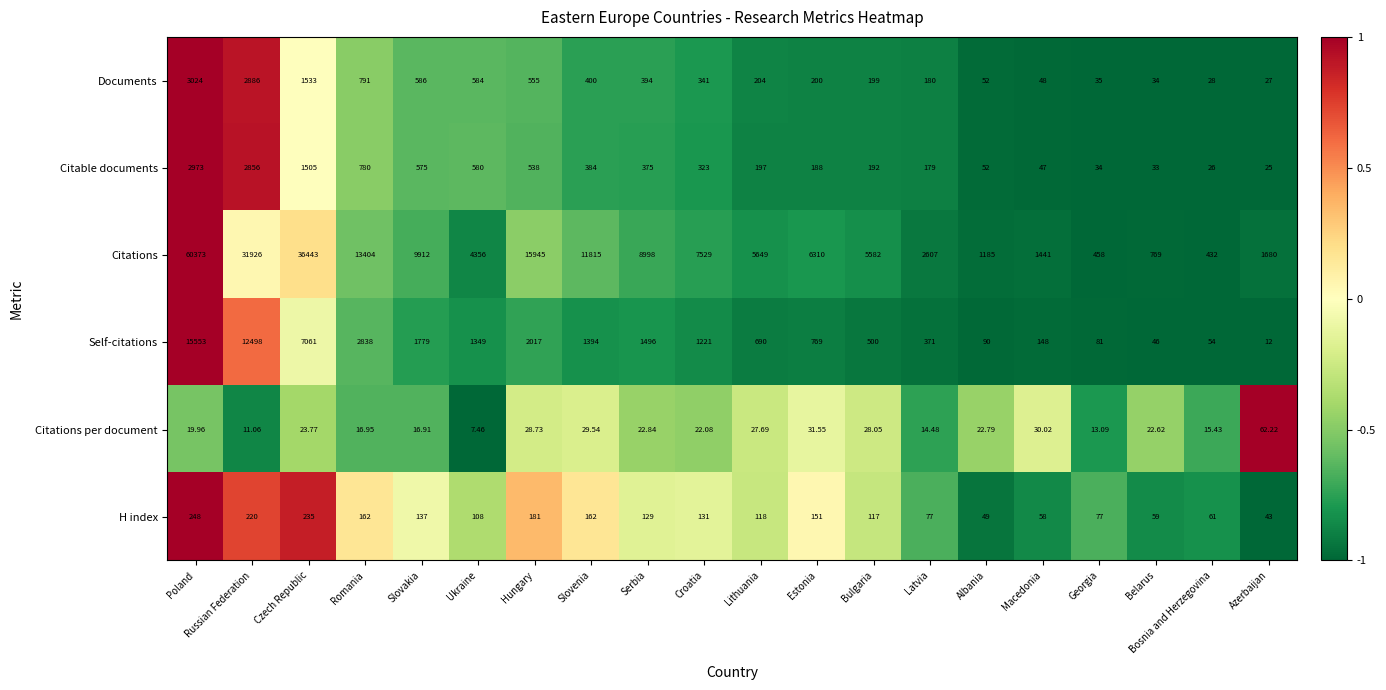

Which series changed the most between Latvia and Belarus?

Citations